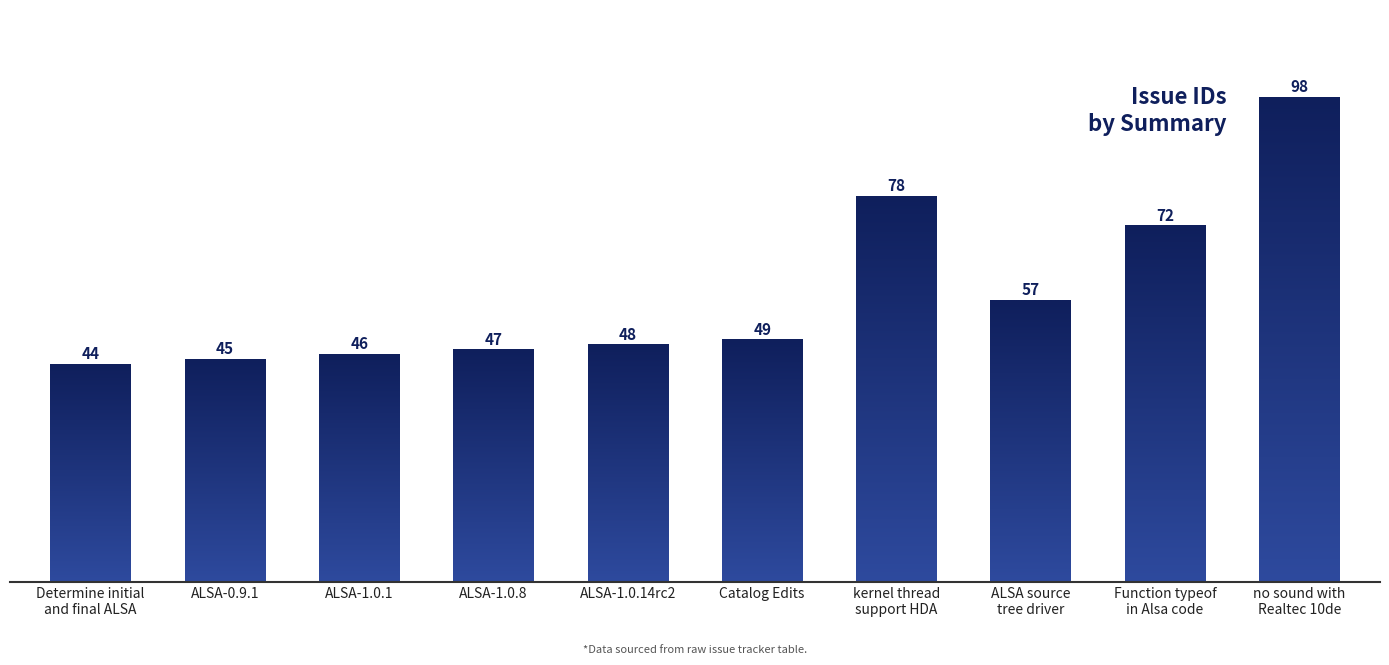

What is the label of the 7th bar from the right?

ALSA-1.0.8